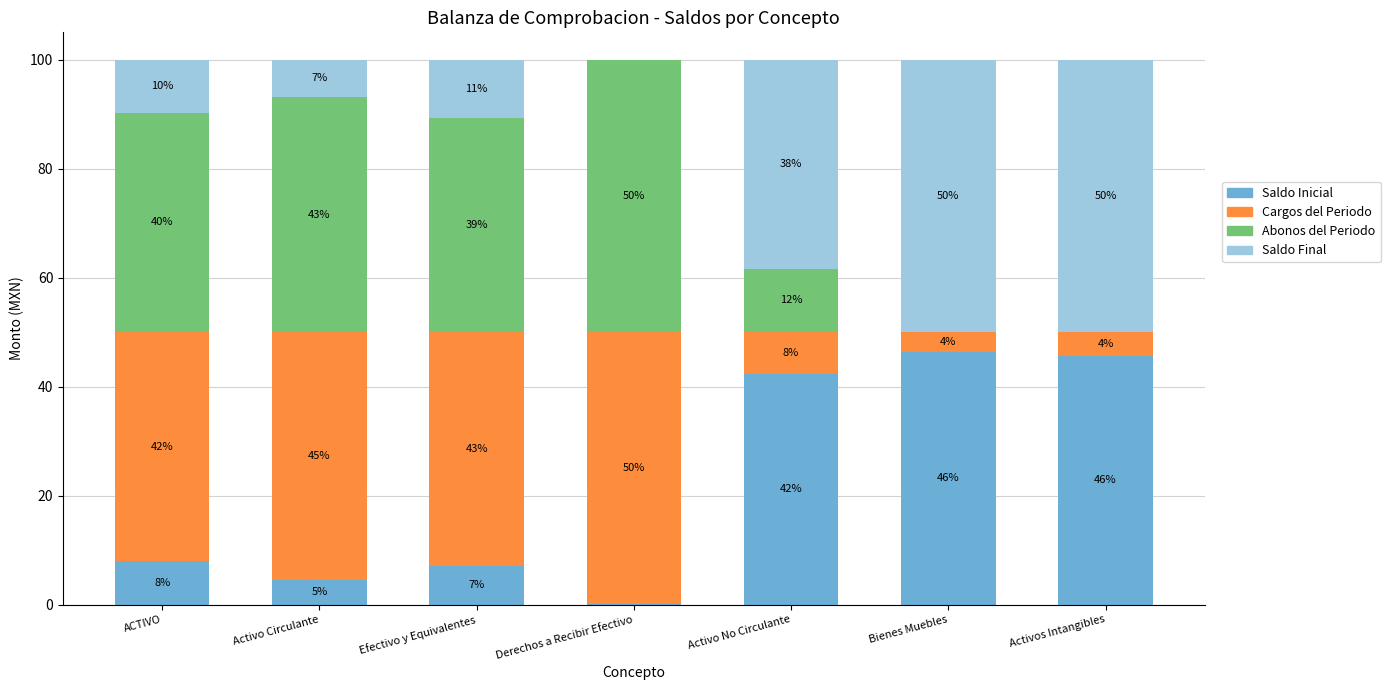

Where does the Saldo Inicial series first go above 7?

ACTIVO